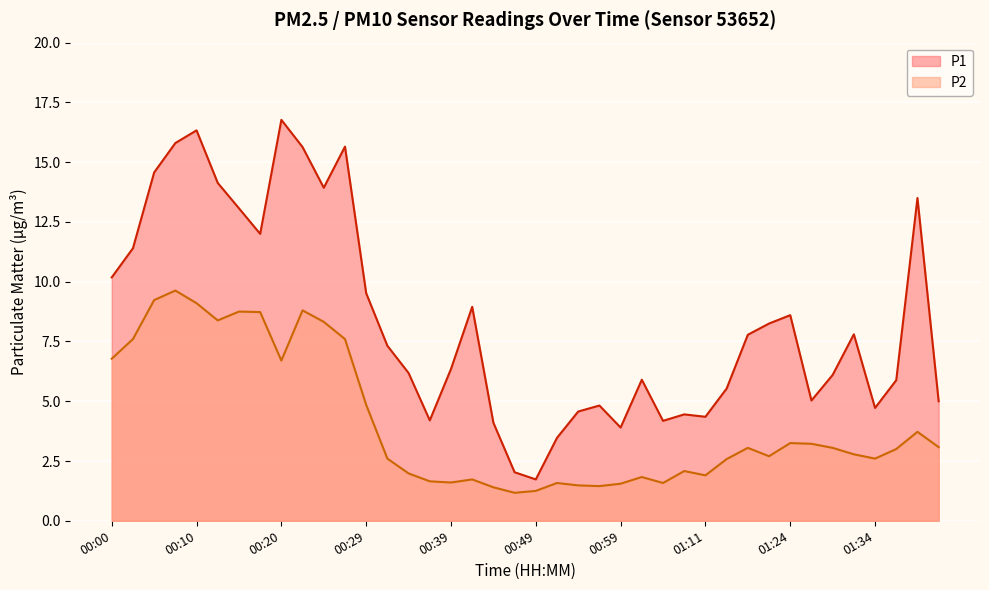

The value of P2 at 00:54 is 1.5. True or false?

True